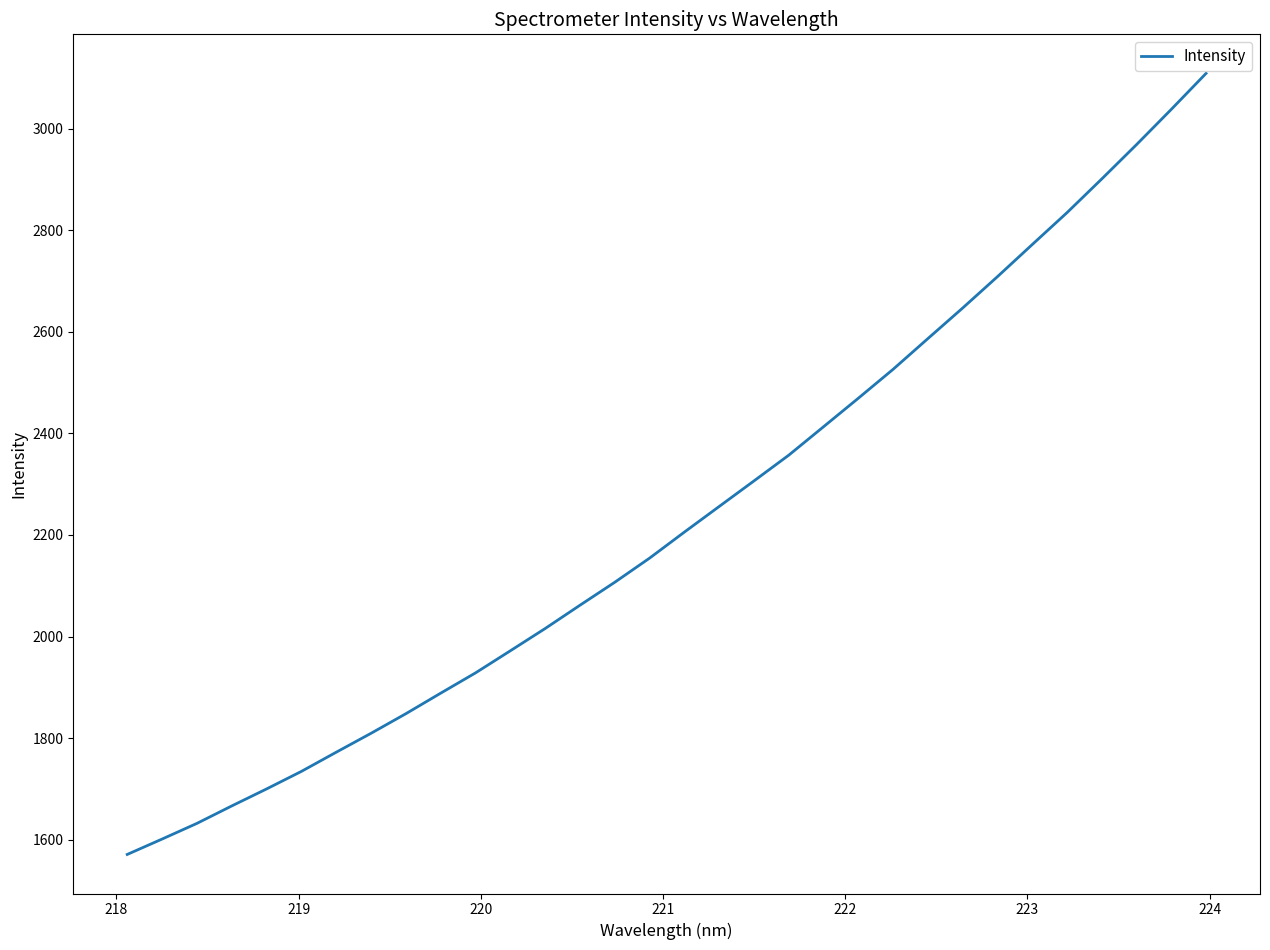

What is the difference between the maximum and minimum values?

1537.8